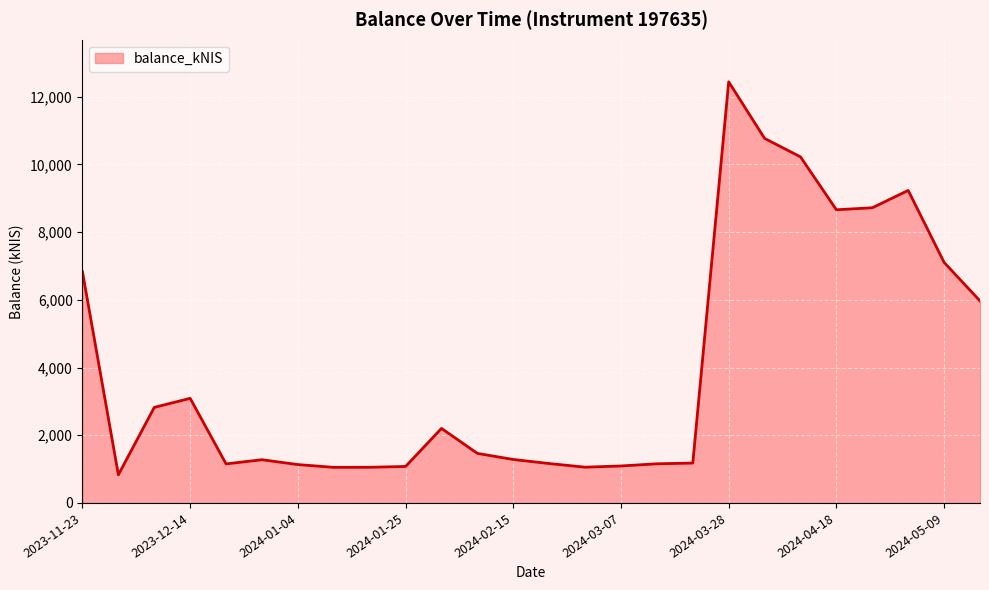

What is the smallest value displayed?

831.8